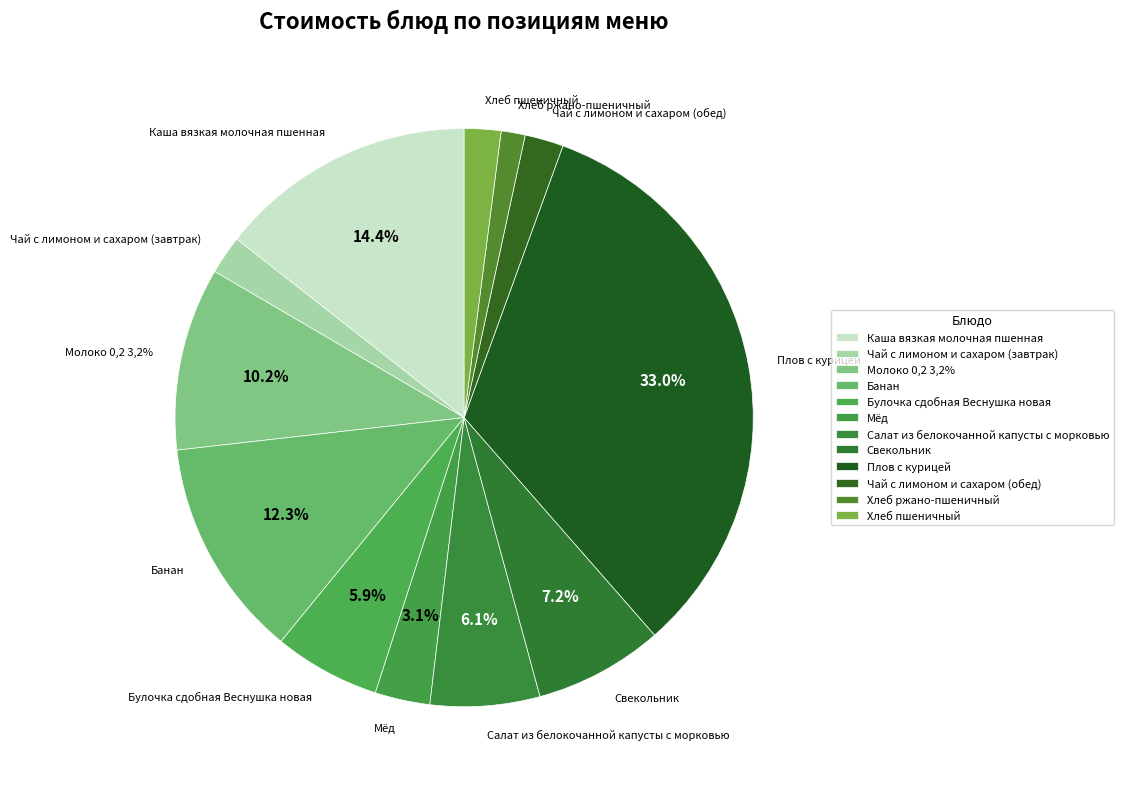

True or false: Булочка сдобная Веснушка новая accounts for 1% of the total.

False